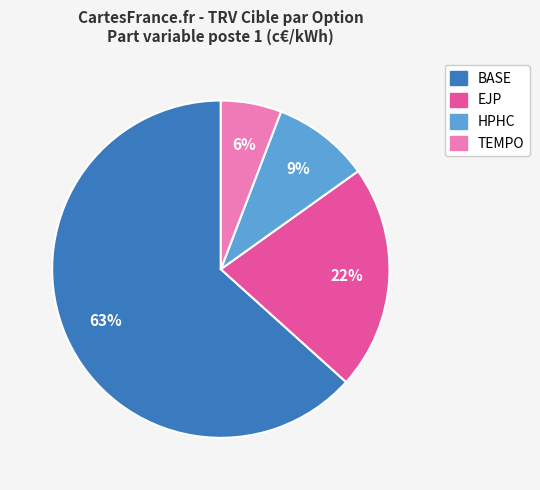

To the nearest percent, what is the combined percentage of EJP and BASE?

85%